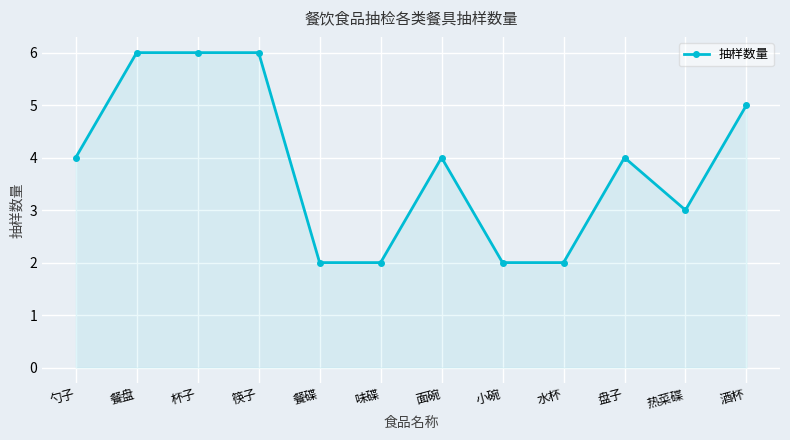

How many lines are shown in the chart?

1